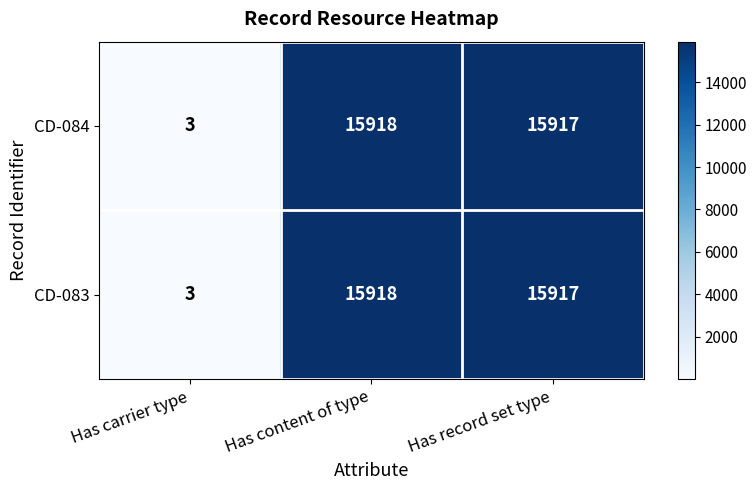

The value of CD-084 at Has record set type is 3196. True or false?

False